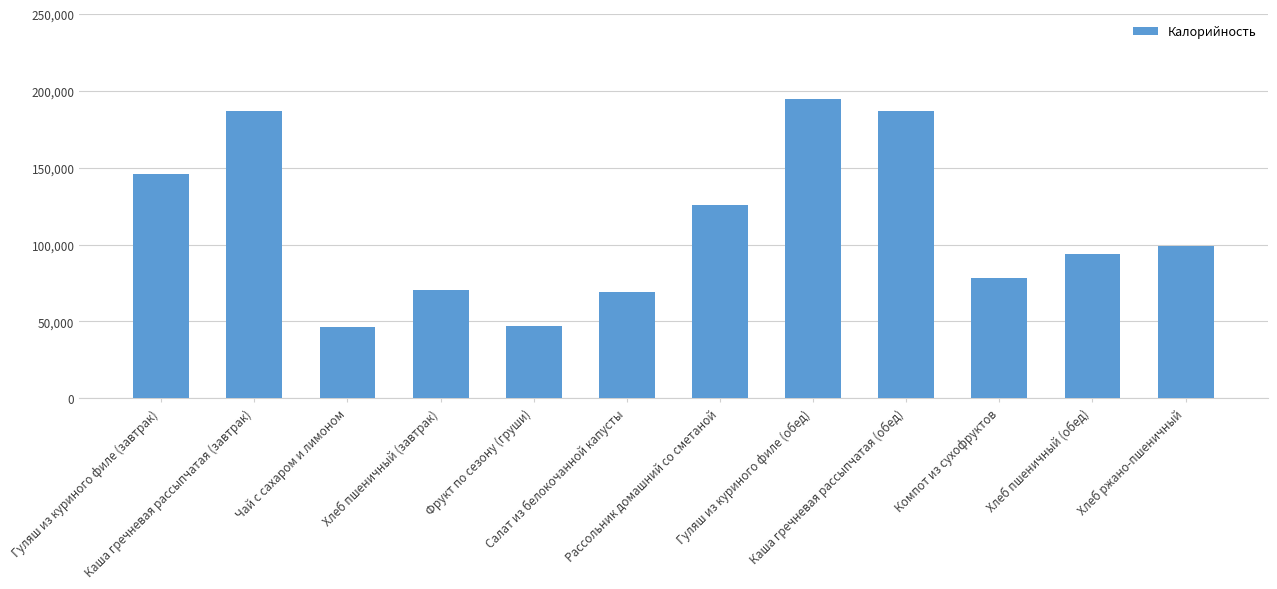

Reading left to right, list all the values displayed in this chart.

145.7	187.1	46.3	70.5	47.0	69.0	126.0	195.0	187.1	78.0	94.0	99.0